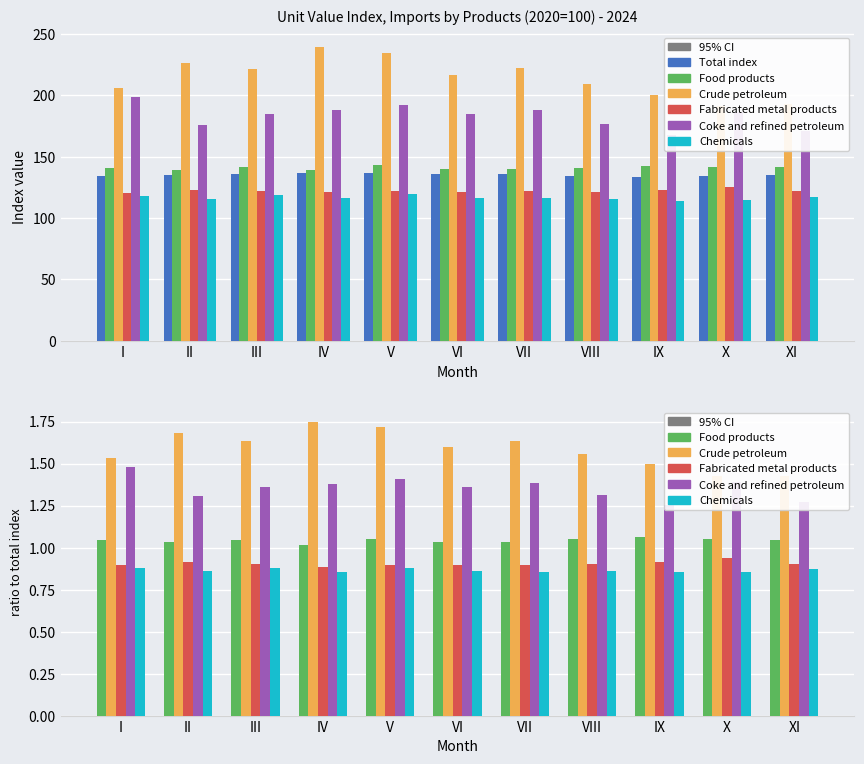

Between VIII and III, which is larger?

III